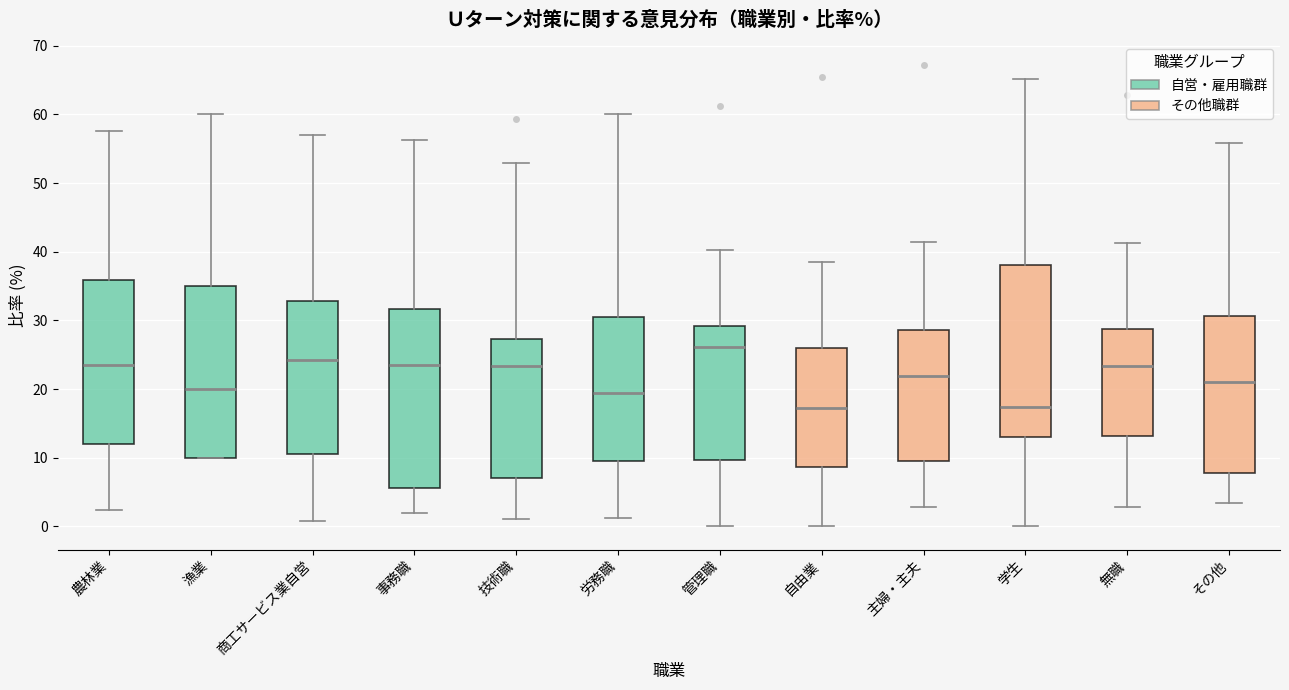

Where does the upper whisker of the box for 漁業 end on the y-axis? The values are not printed on the chart, so give them approximately, as read against the axis.

60